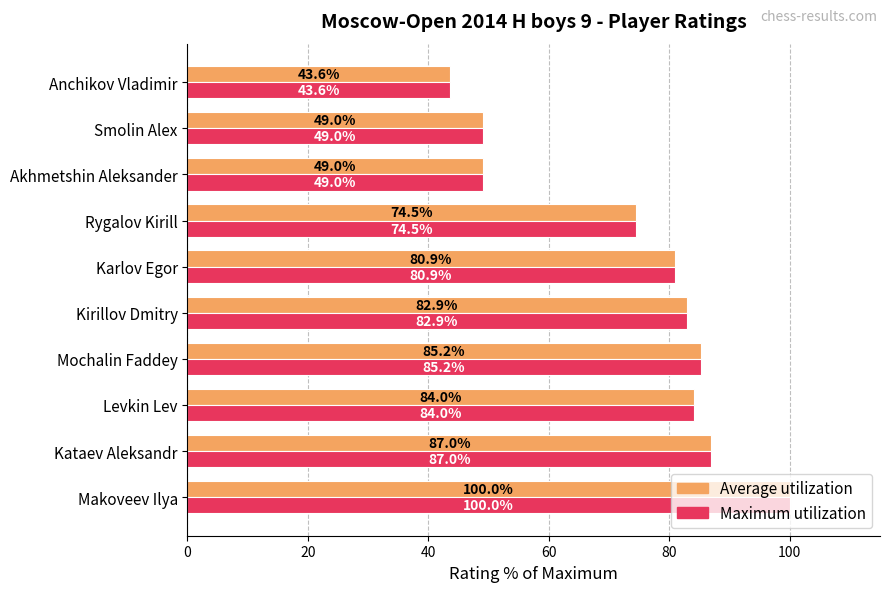

At how many categories does at least one series exceed 69?

7